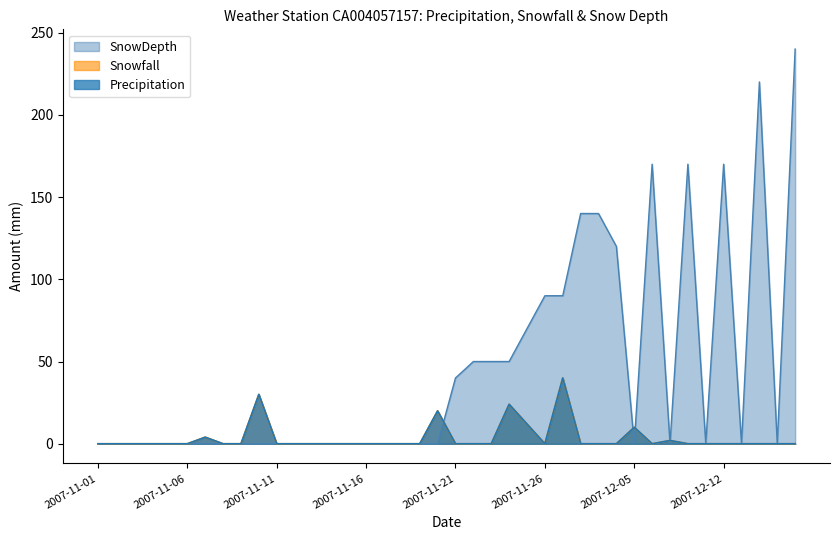

True or false: Snowfall has more than 0 points higher than both neighbors.

True